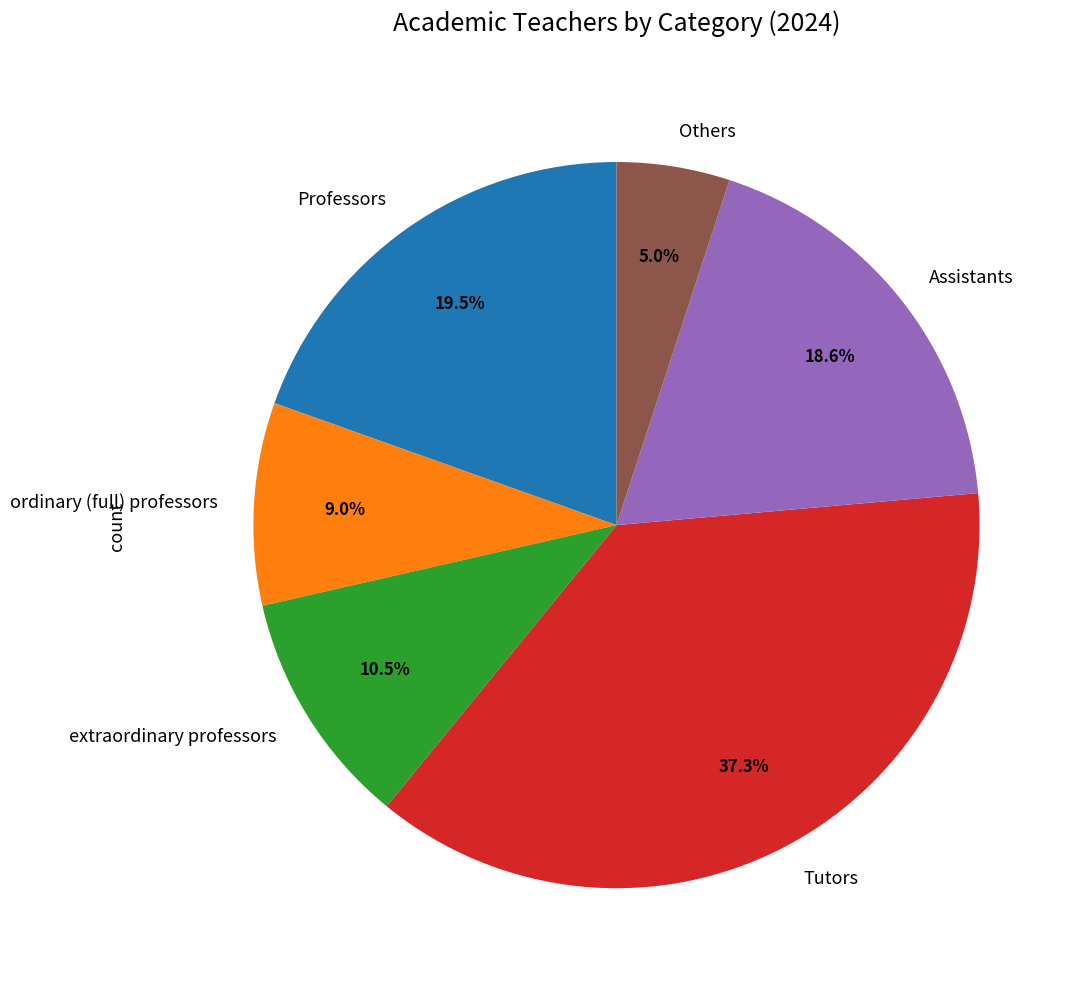

Is extraordinary professors the majority of the pie?

No